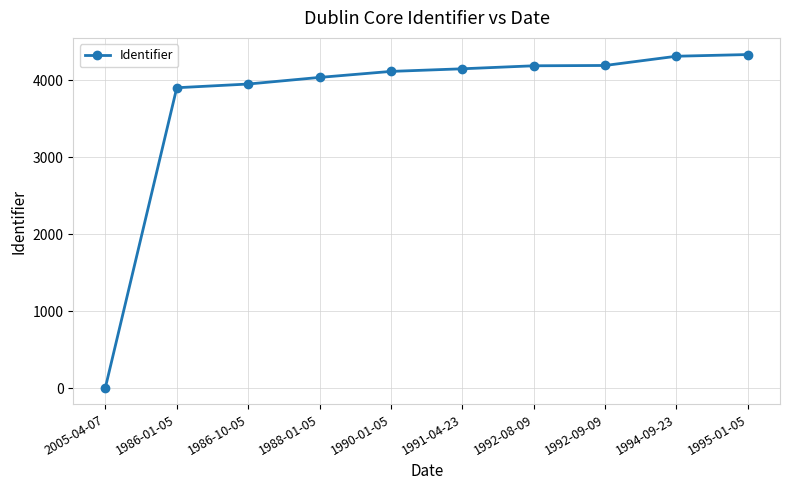

What is the change in value from 1988-01-05 to 1994-09-23?

+275